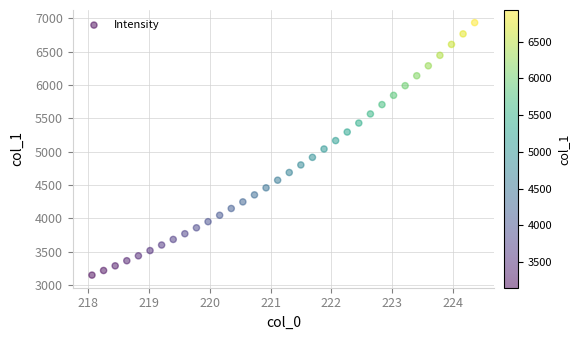

What is the range of Y values (max minus min)?

3781.3